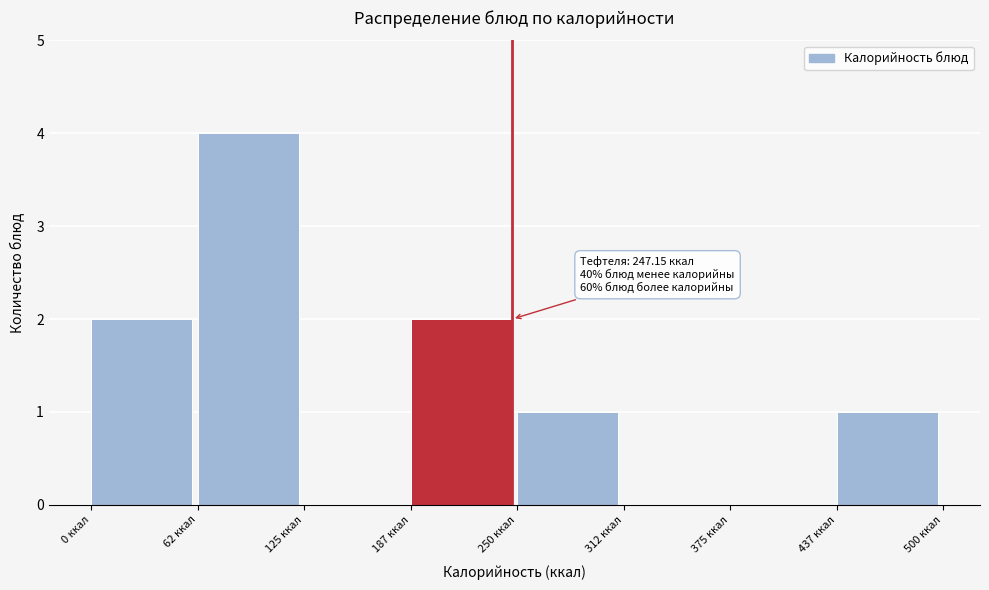

Reading left to right, transcribe all the data shown in this chart.

0 ккал=2	62 ккал=4	125 ккал=0	187 ккал=2	250 ккал=1	312 ккал=0	375 ккал=0	437 ккал=1